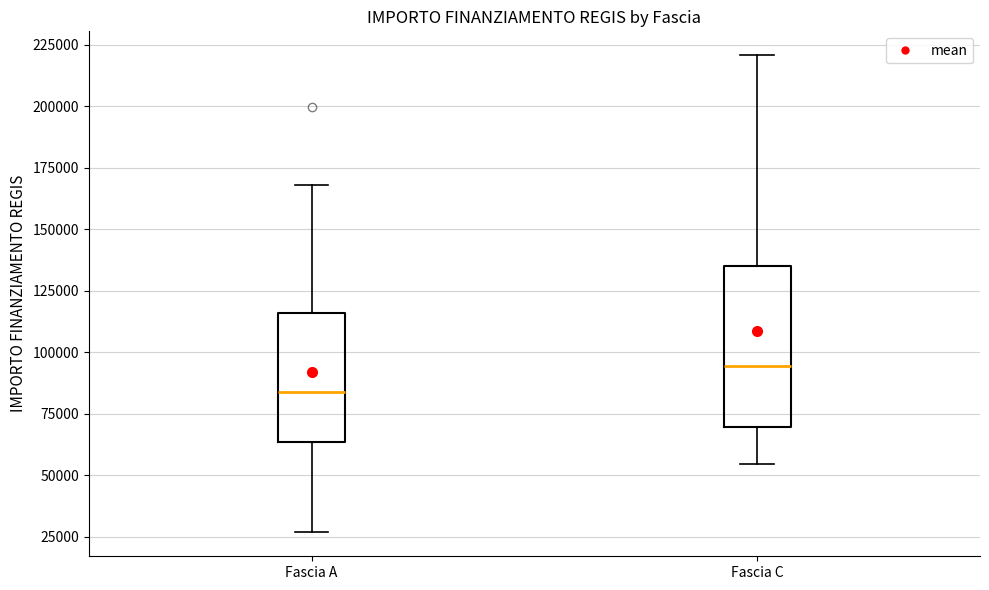

Reading left to right, transcribe this box plot: for each box, give where its median line is, the range the box spans, and where its two whiskers end, as read against the y-axis. The values are not printed on the chart, so give them approximately, as read against the axis.

Fascia A: median 85000, box 65000 to 115000, whiskers 25000 to 170000
Fascia C: median 95000, box 70000 to 135000, whiskers 55000 to 220000